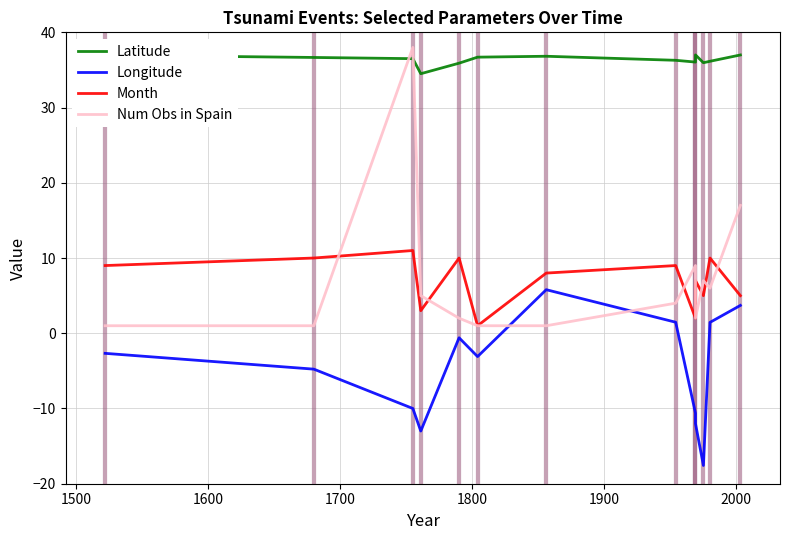

How many data points in Num Obs in Spain are less than 4?

6